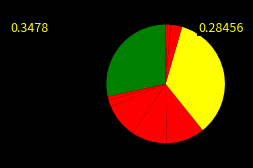

To the nearest percent, what is the difference between the largest and smallest slice percentages?

34%